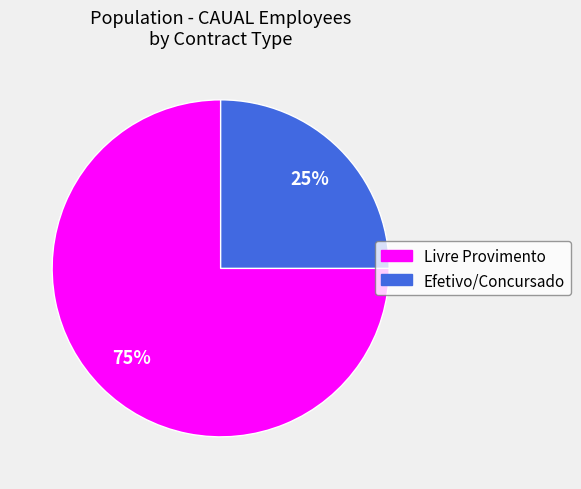

Rank the categories by value from highest to lowest.

Livre Provimento, Efetivo/Concursado